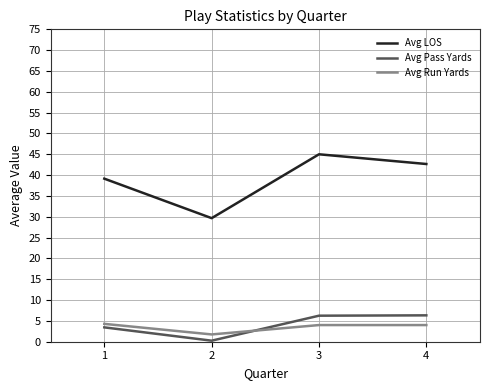

How many interior local peaks does the Avg LOS series have?

1